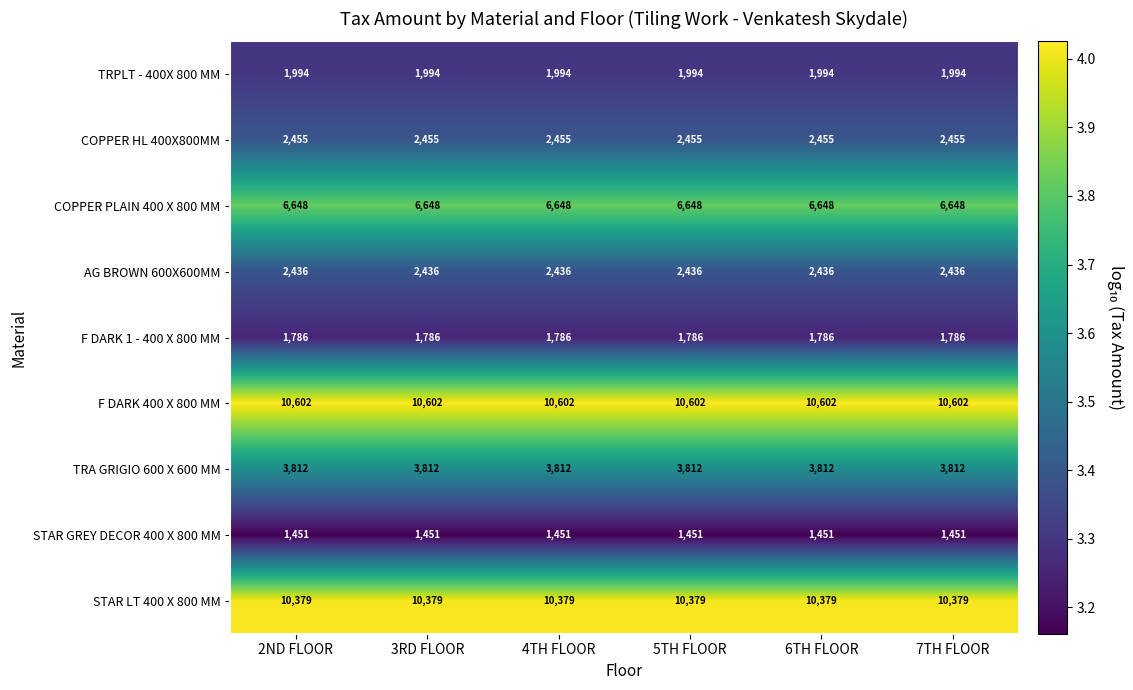

Which series has the largest total across all categories?

F DARK 400 X 800 MM